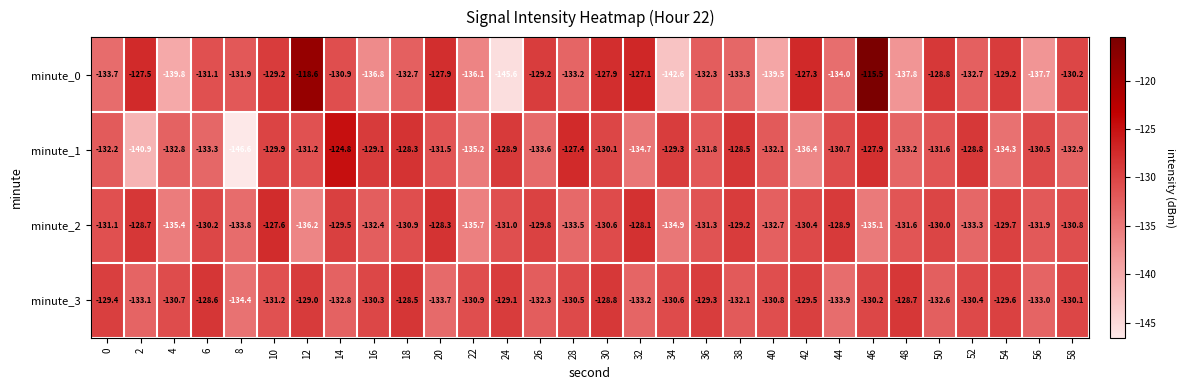

How many data points does each series have?

30